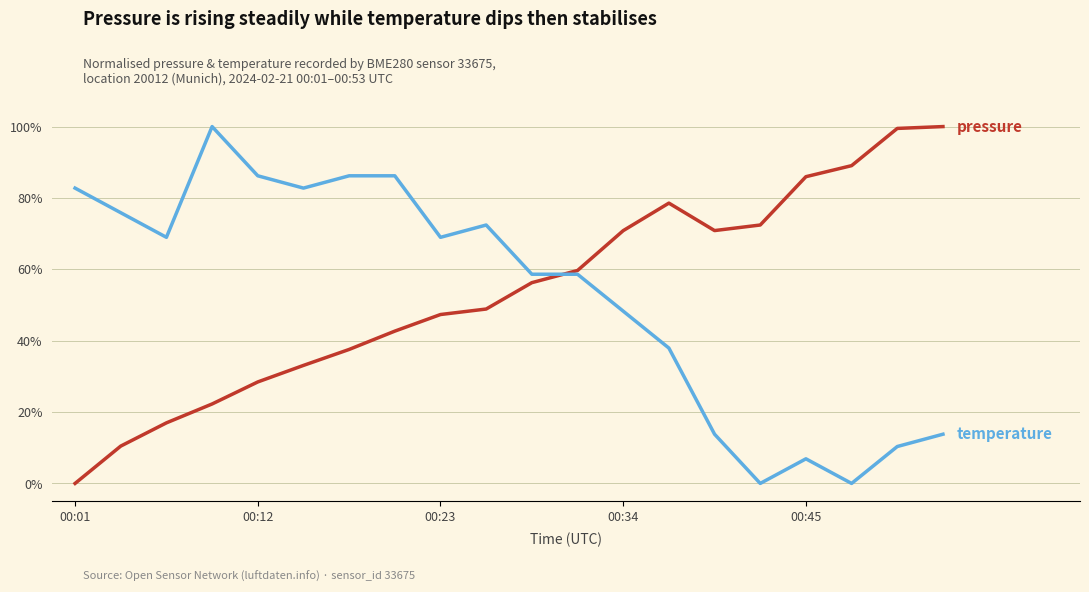

What is the maximum value shown in the chart?

100.0